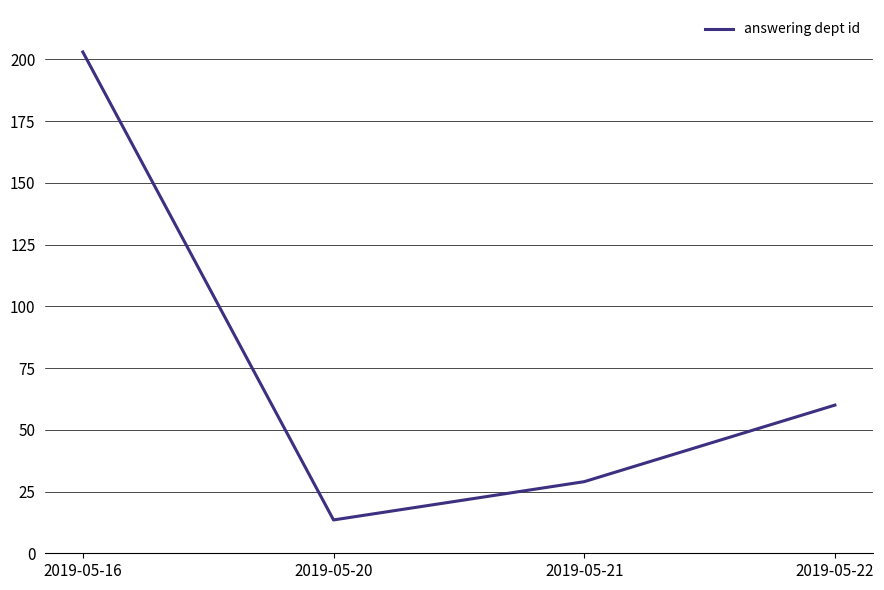

What is the ratio of the value at 2019-05-21 to the value at 2019-05-22?

0.5